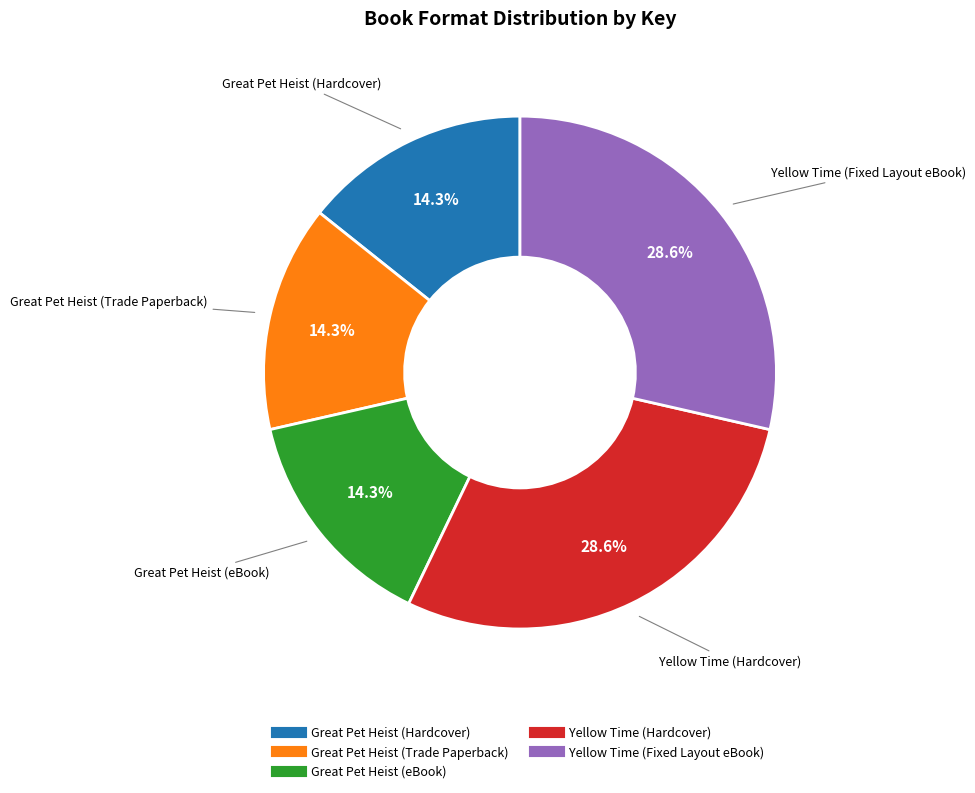

What percentage is the Great Pet Heist (eBook) slice, to the nearest percent?

14%